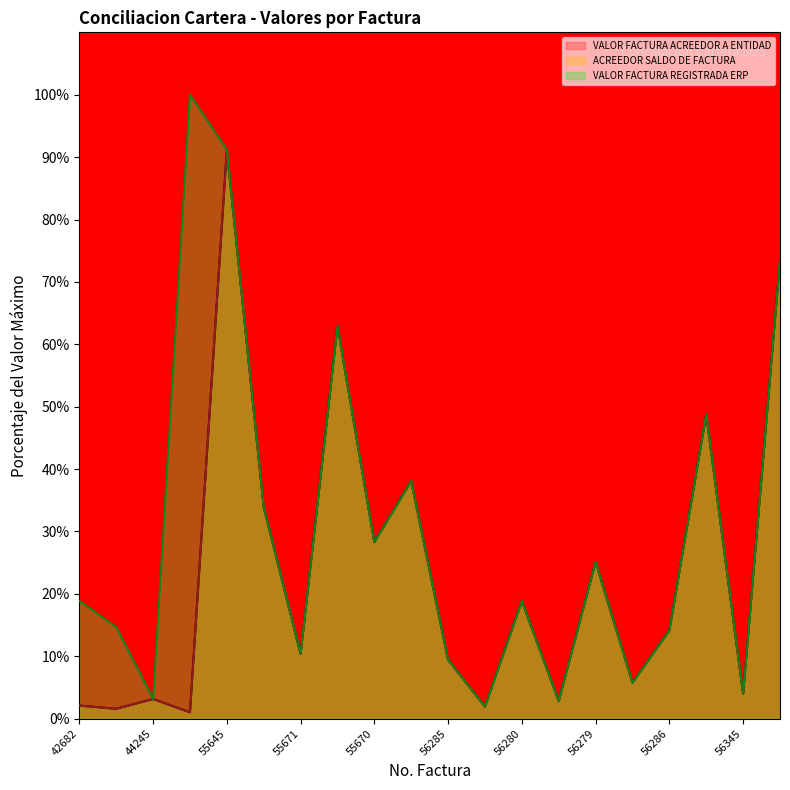

At which category does VALOR FACTURA REGISTRADA ERP reach its first local peak?

44240